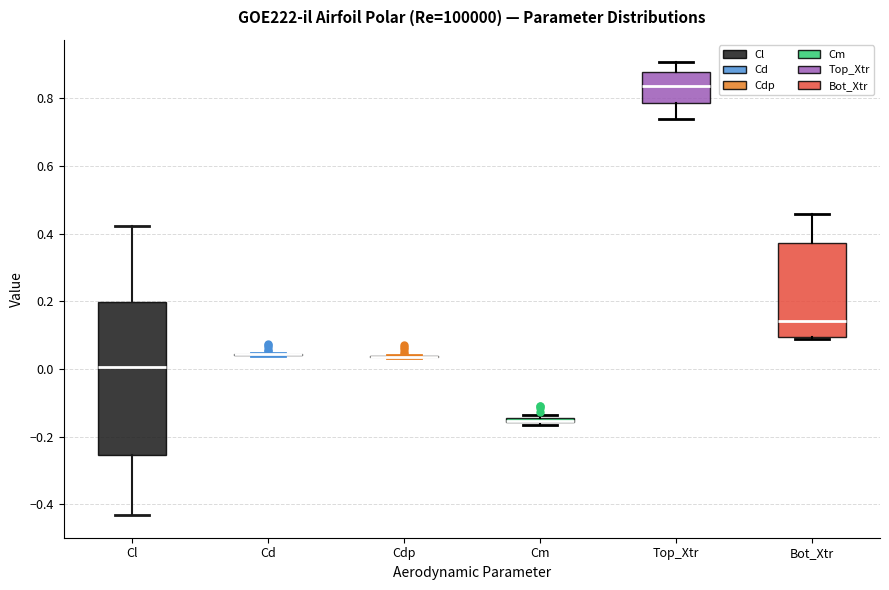

Comparing the boxes themselves (not the whiskers), which one is the tallest?

Cl